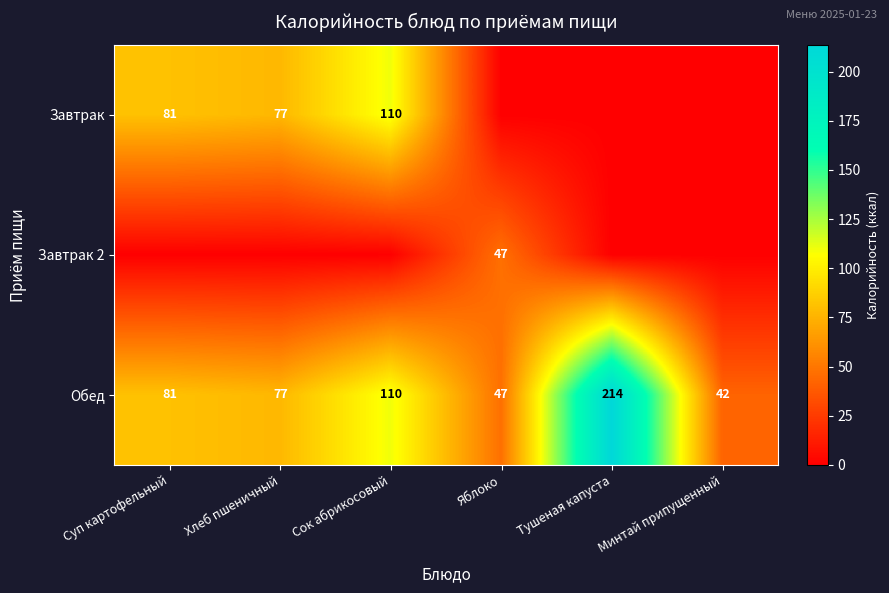

The value of Завтрак at Сок абрикосовый is 110. True or false?

True